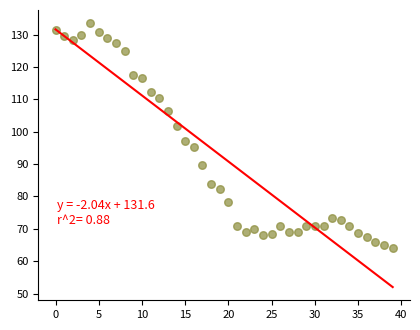

What is the range of Y values (max minus min)?

69.5